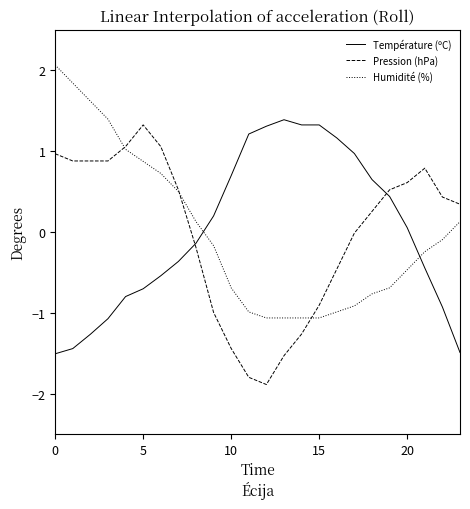

Which series ends up on top after the final intersection of Température (ºC) and Pression (hPa)?

Pression (hPa)